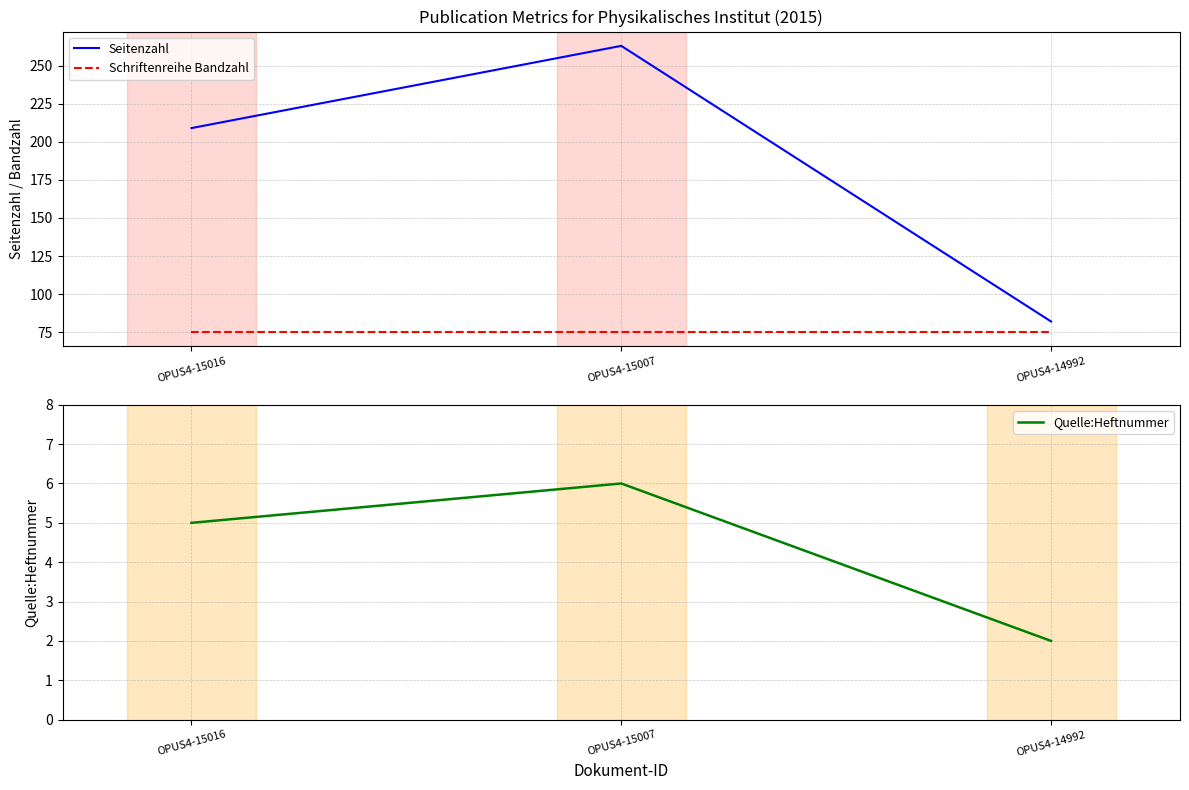

How many lines are shown in the chart?

3